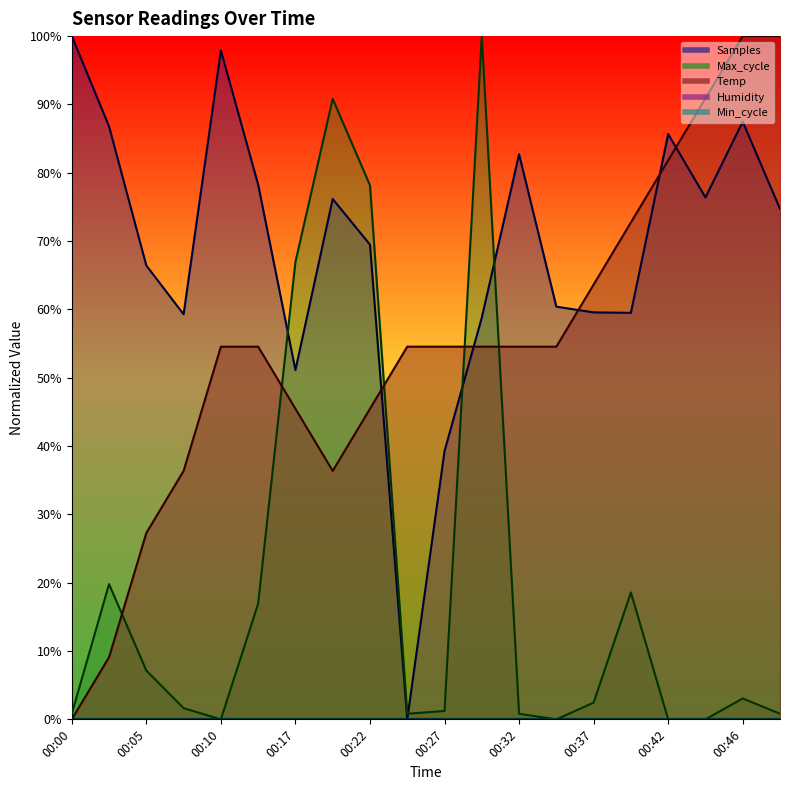

Which series has the largest total across all categories?

Samples